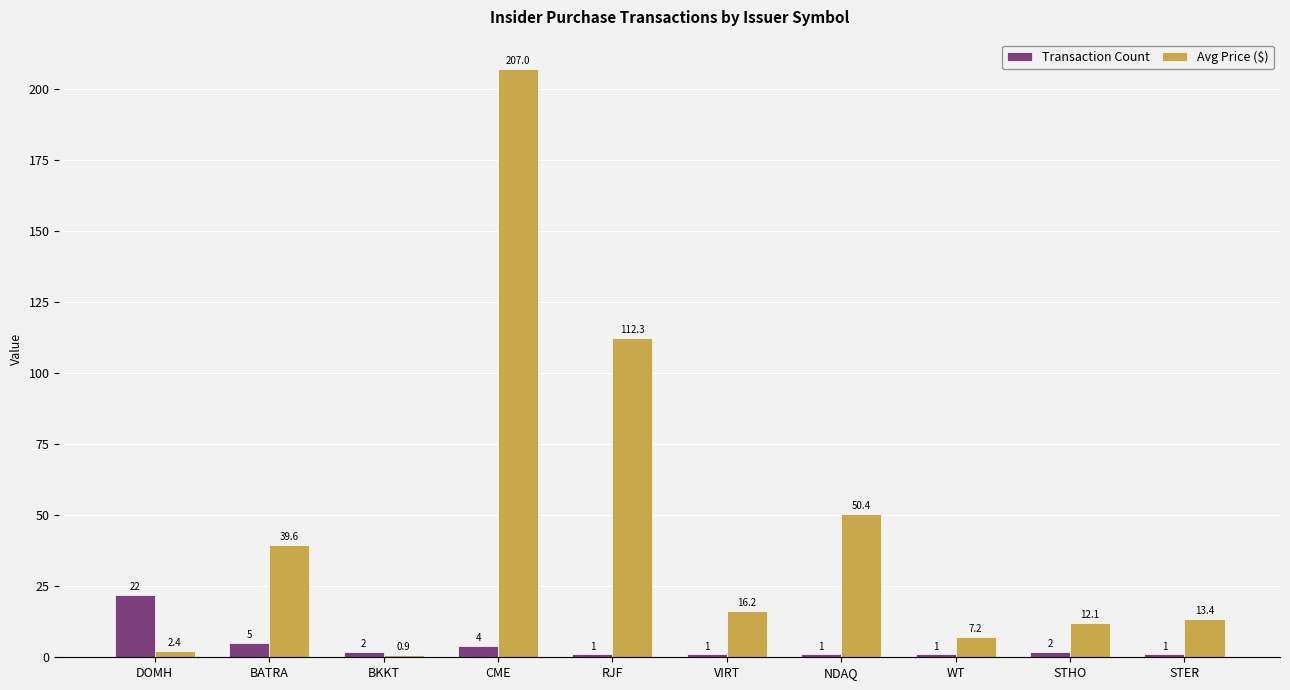

Which series has the largest total across all categories?

Avg Price ($)